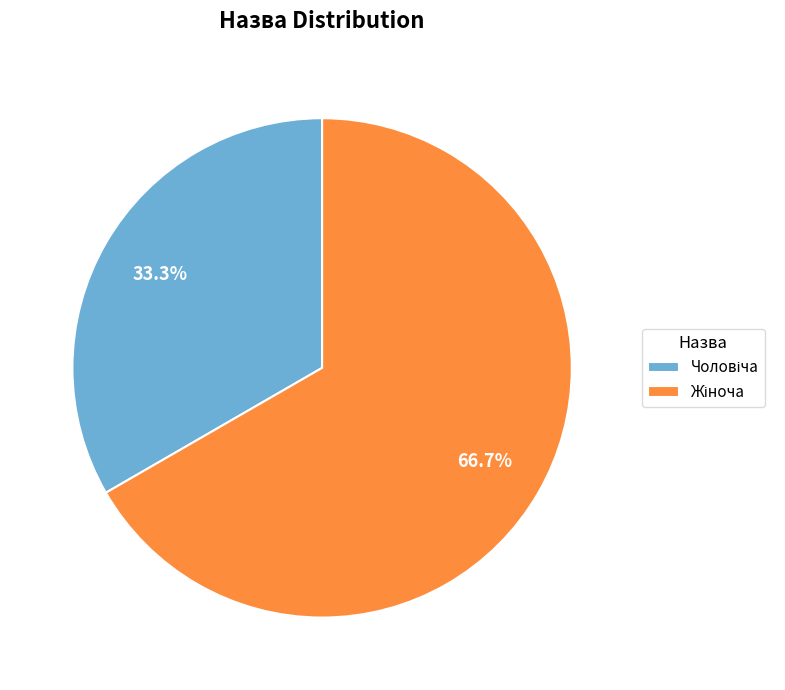

Is there any slice that represents more than half of the pie?

Yes